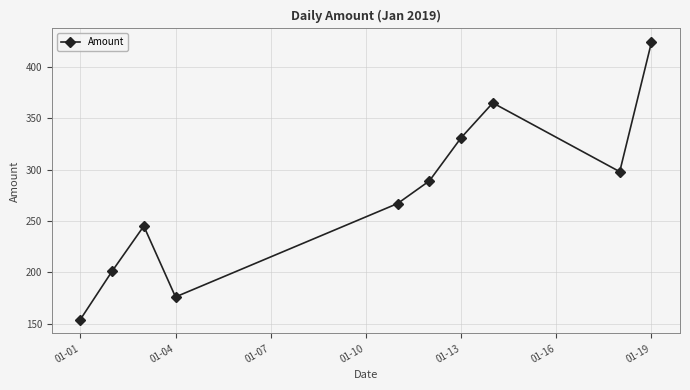

What is the sum of all values?

2750